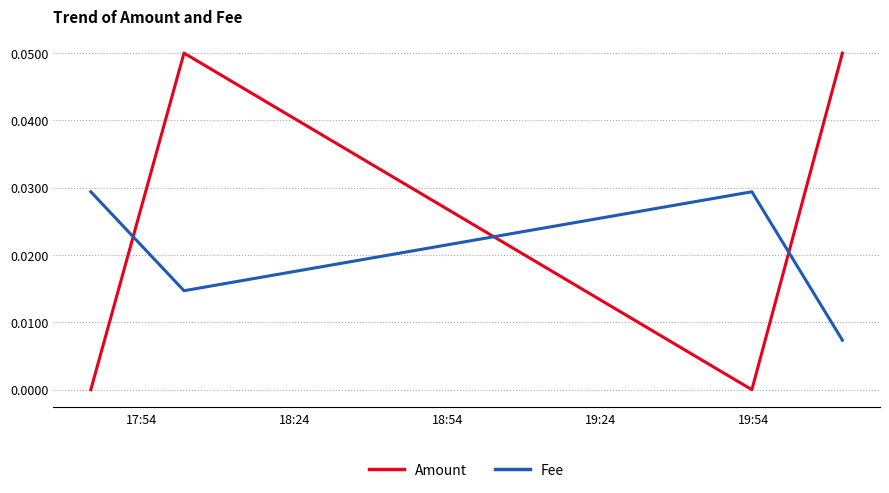

Does the chart have visible grid lines?

Yes